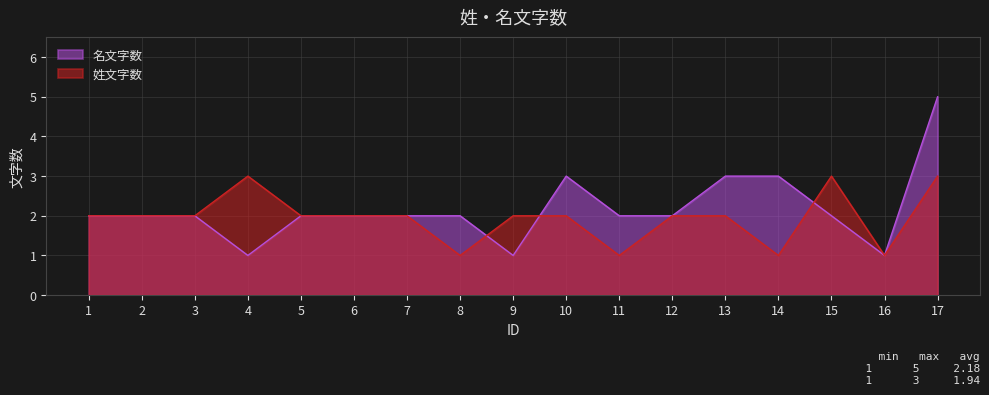

Which series has the largest range (max minus min)?

名文字数